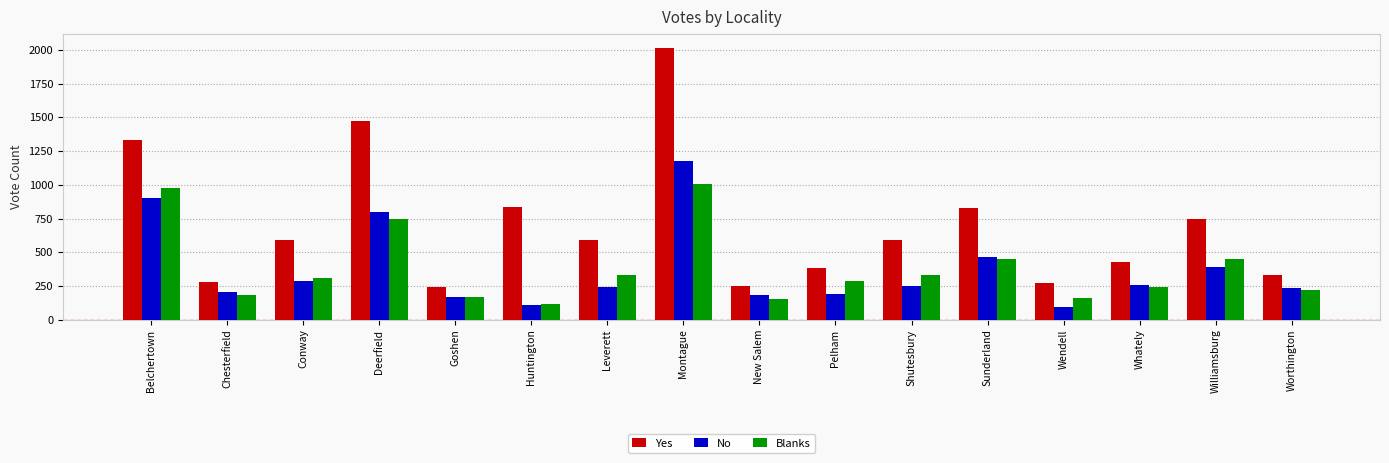

Which label corresponds to the largest value in the chart?

Montague